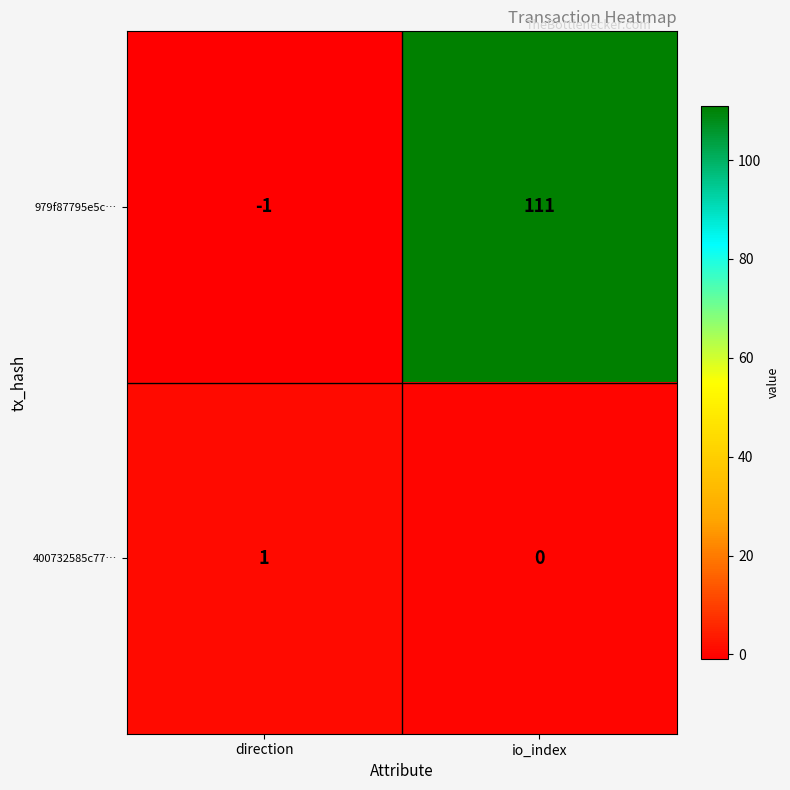

What is the average value of the 979f87795e5c… series?

55